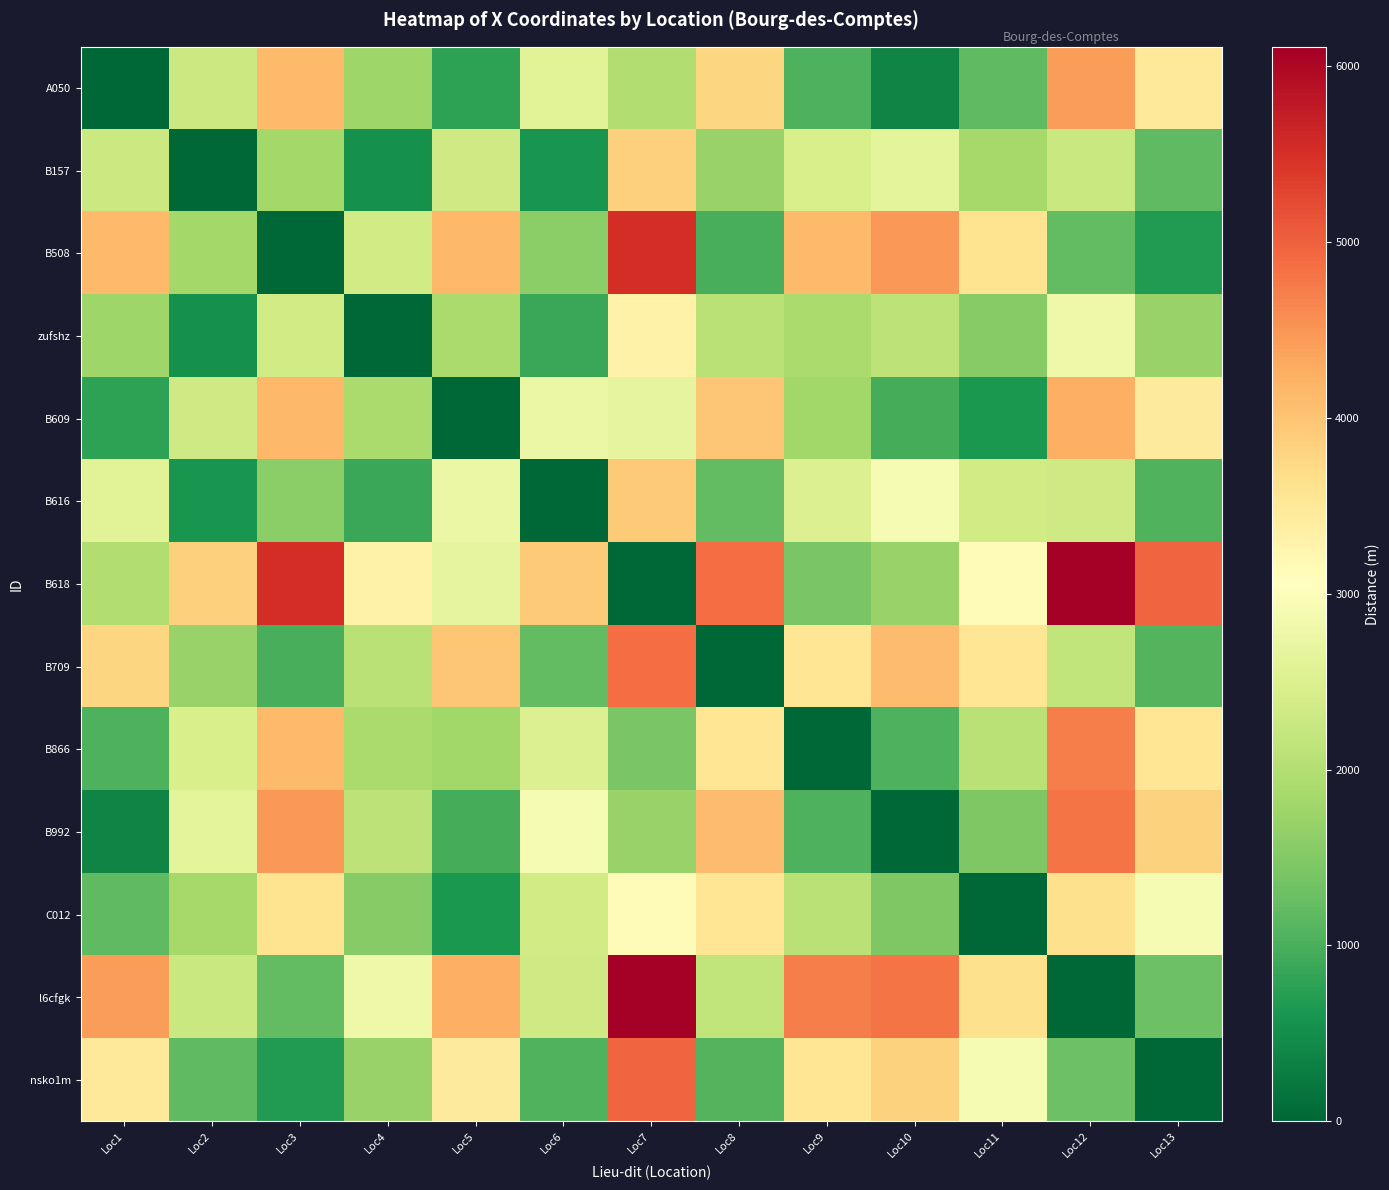

At which category is the sum across all series the highest?

Loc7